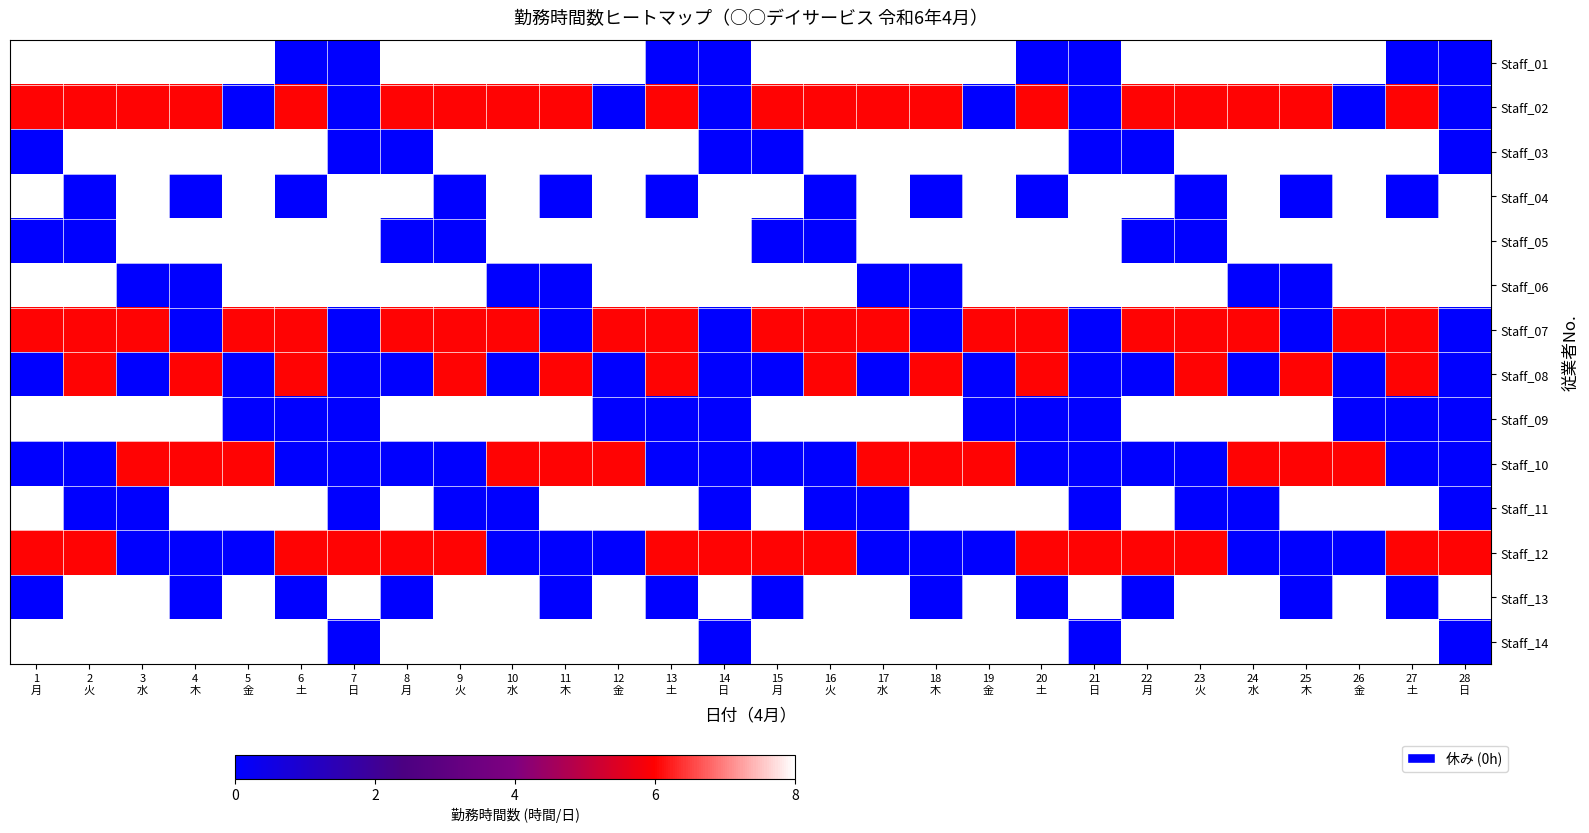

At 9 火, list the series in order from smallest to largest.

Staff_04, Staff_05, Staff_10, Staff_11, Staff_02, Staff_07, Staff_08, Staff_12, Staff_01, Staff_03, Staff_06, Staff_09, Staff_13, Staff_14